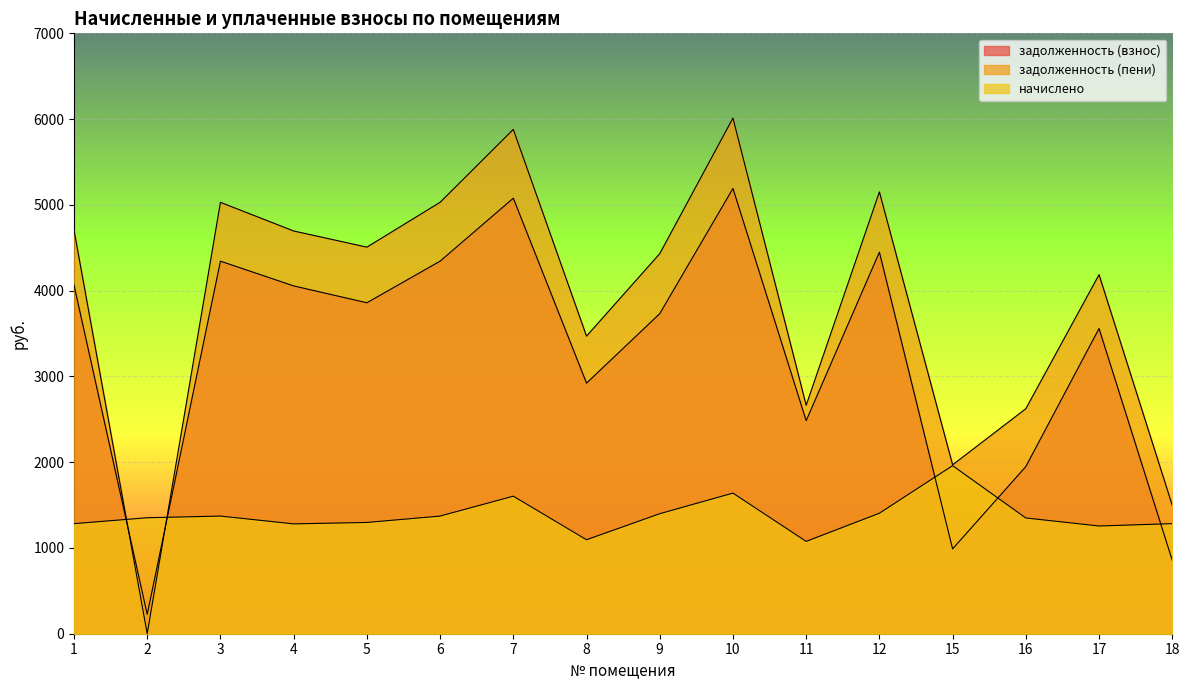

How many data points does each series have?

16